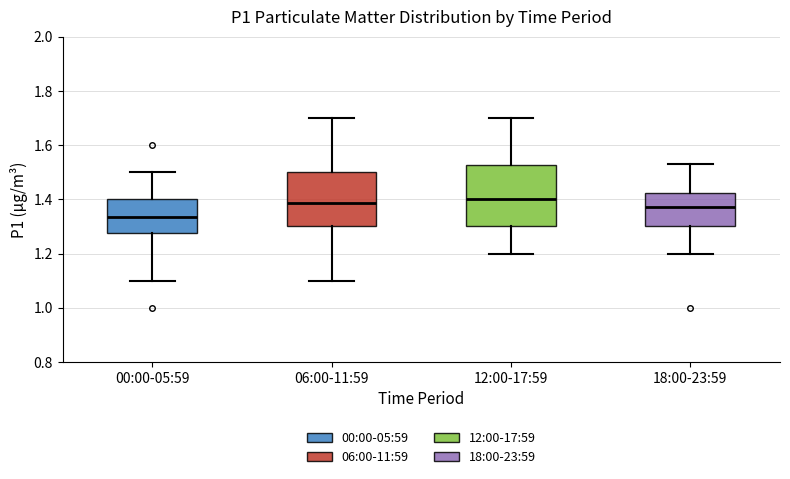

Where does the lower whisker of the box for 12:00-17:59 end on the y-axis? The values are not printed on the chart, so give them approximately, as read against the axis.

1.20